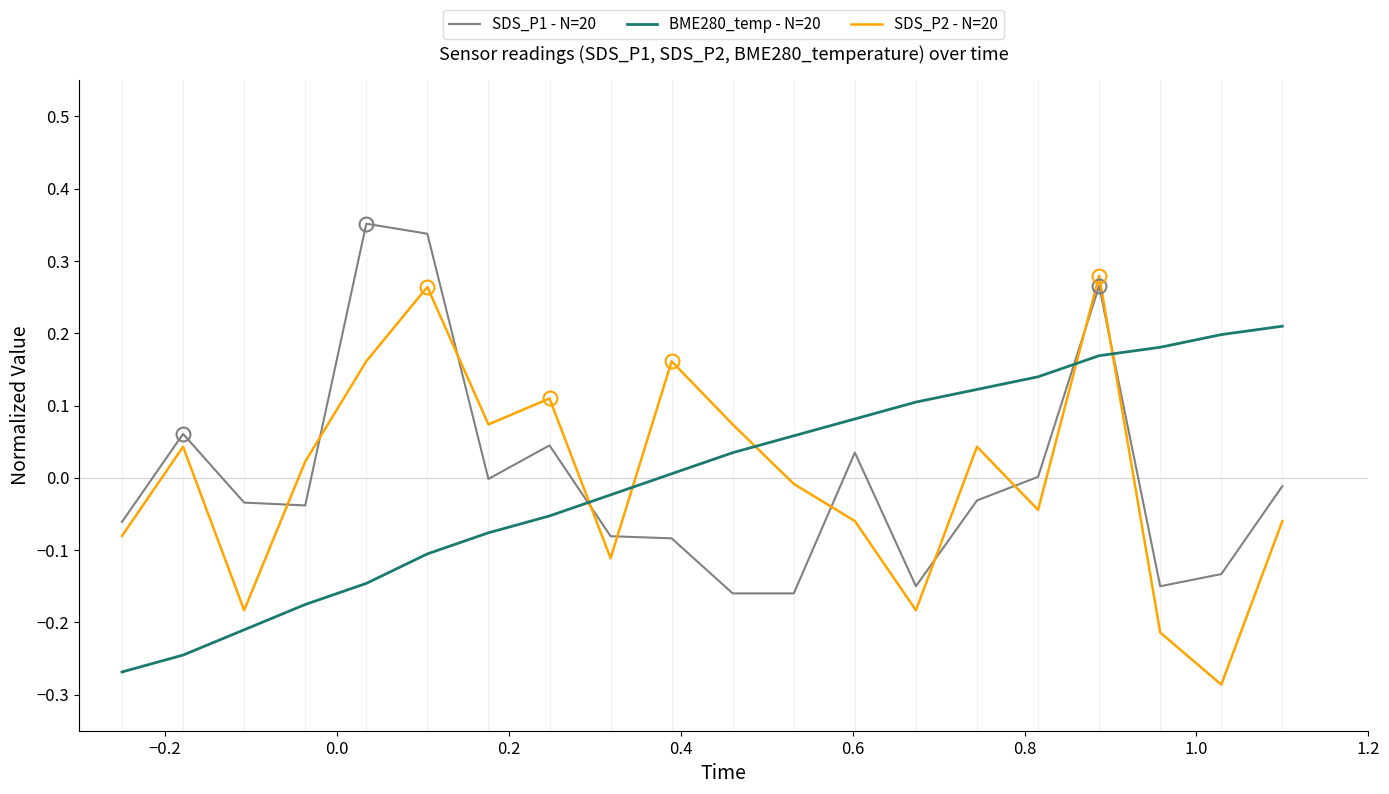

At how many categories does at least one series exceed 0?

17